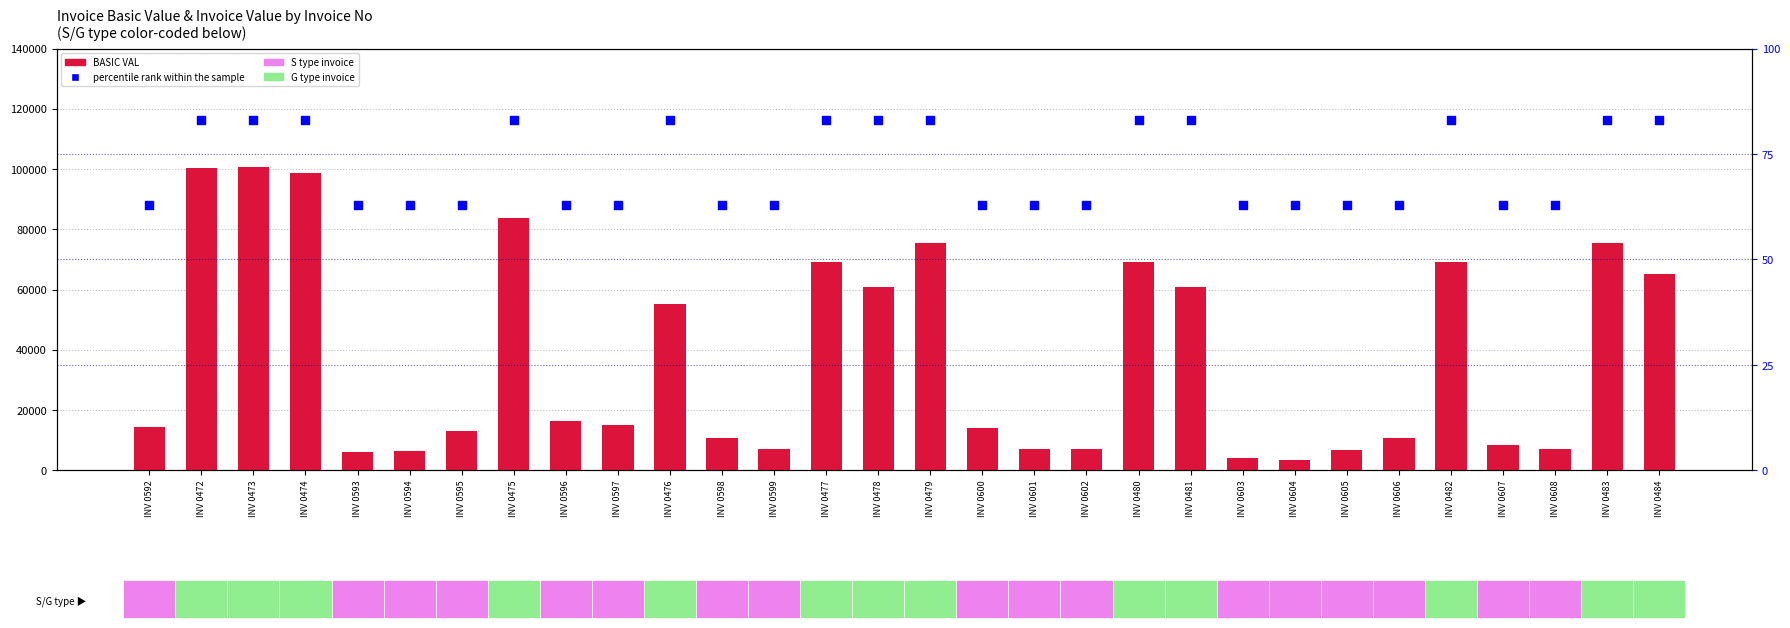

Which series contains the highest Y value?

BASIC VAL